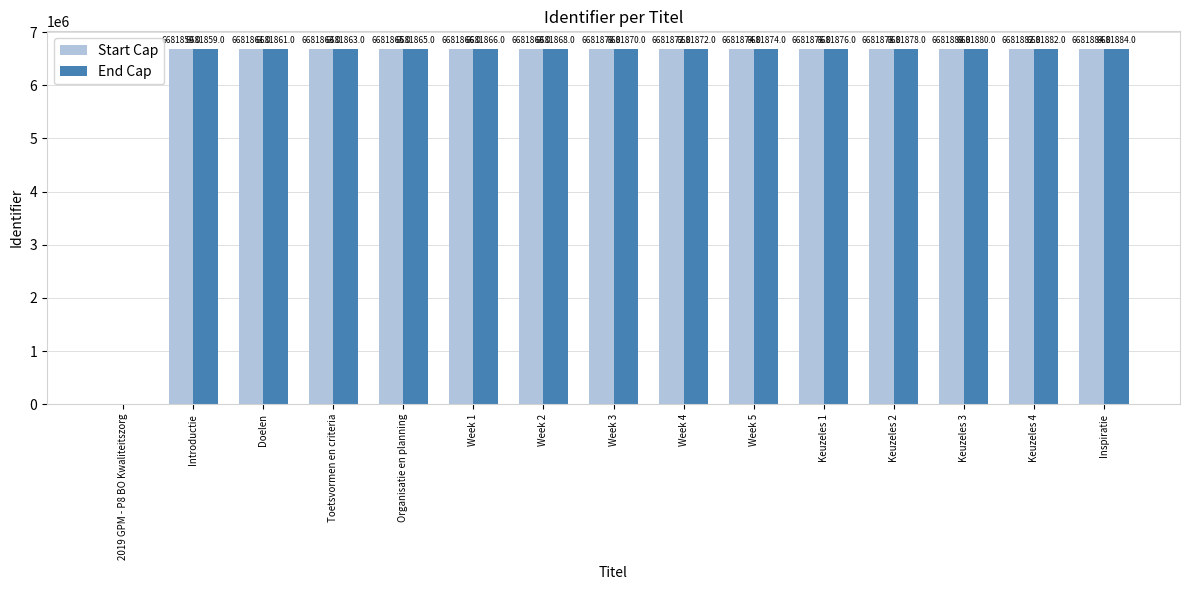

Count the number of data series in this chart.

2